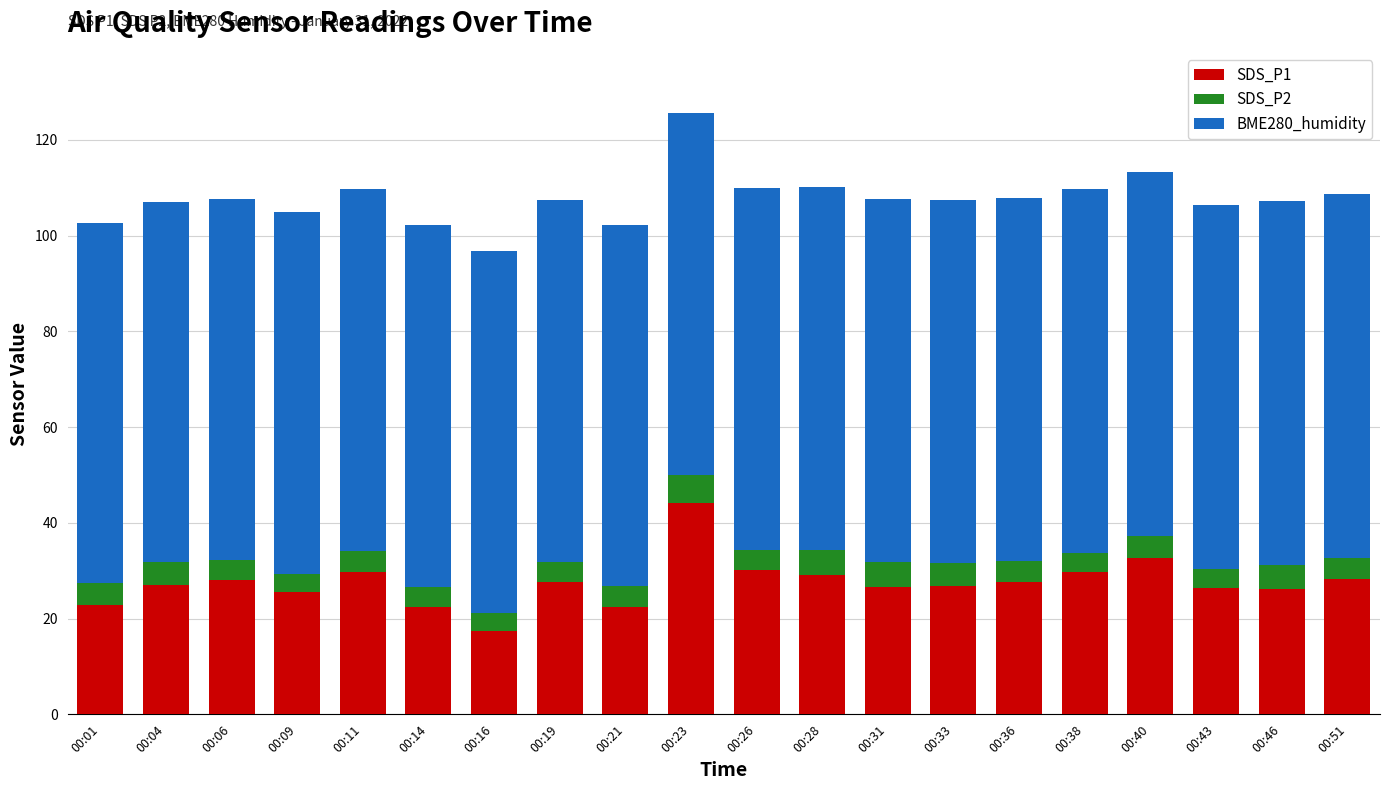

Which category has the lowest value in the SDS_P1 series?

00:16